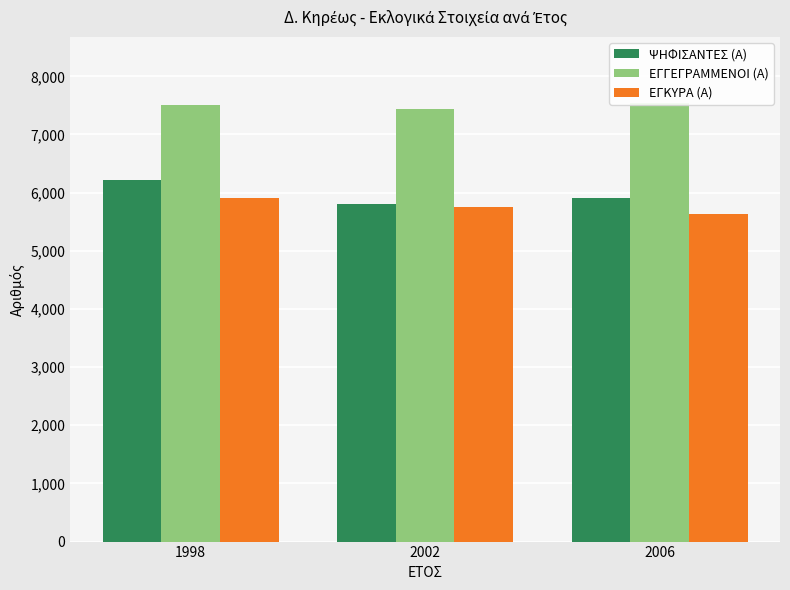

What is the sum of the ΕΓΚΥΡΑ (Α) values at 2002 and 2006?

11376